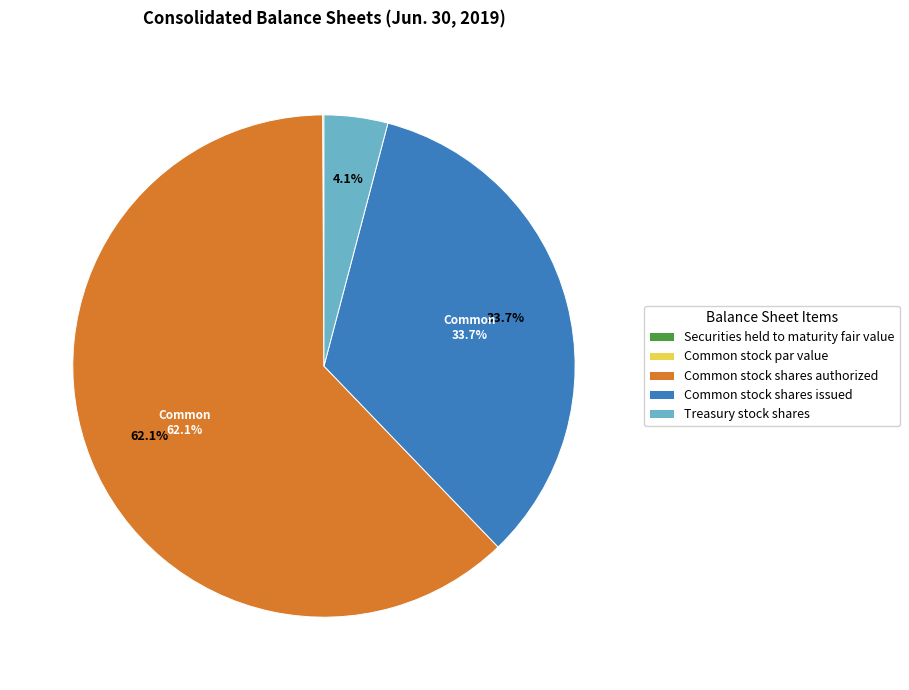

What is the total percentage of Common stock shares authorized and Treasury stock shares?

66.2%